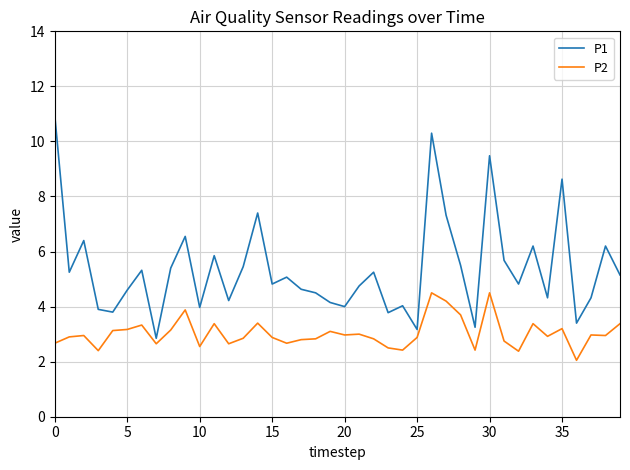

How many interior local valleys does the P1 series have?

13